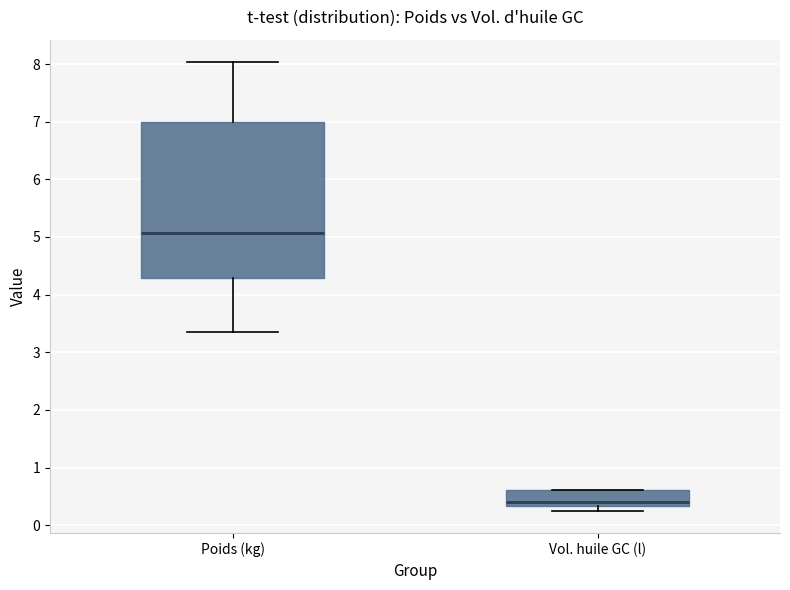

Which box is the tallest, from its lower edge to its upper edge?

Poids (kg)